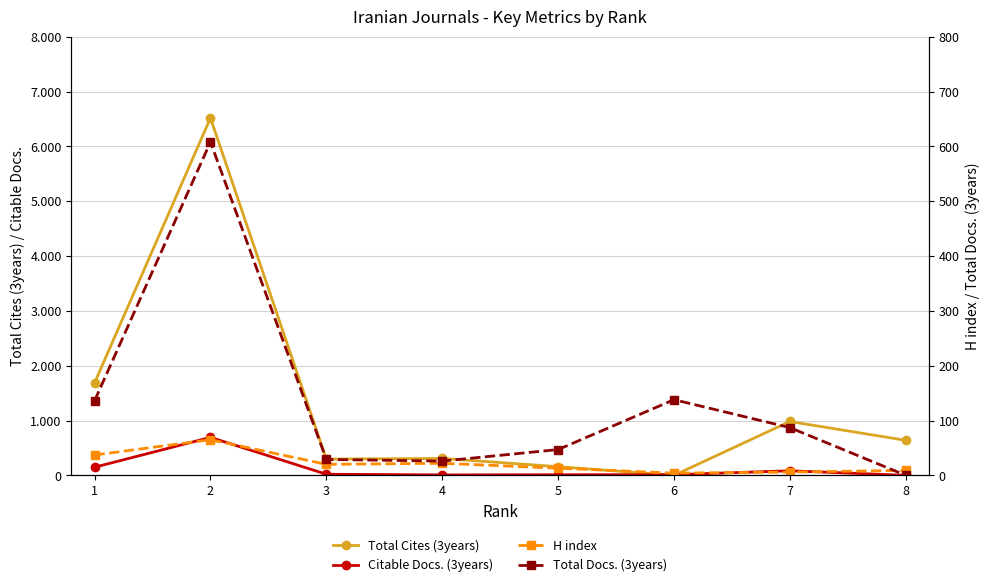

Count the number of data series in this chart.

4